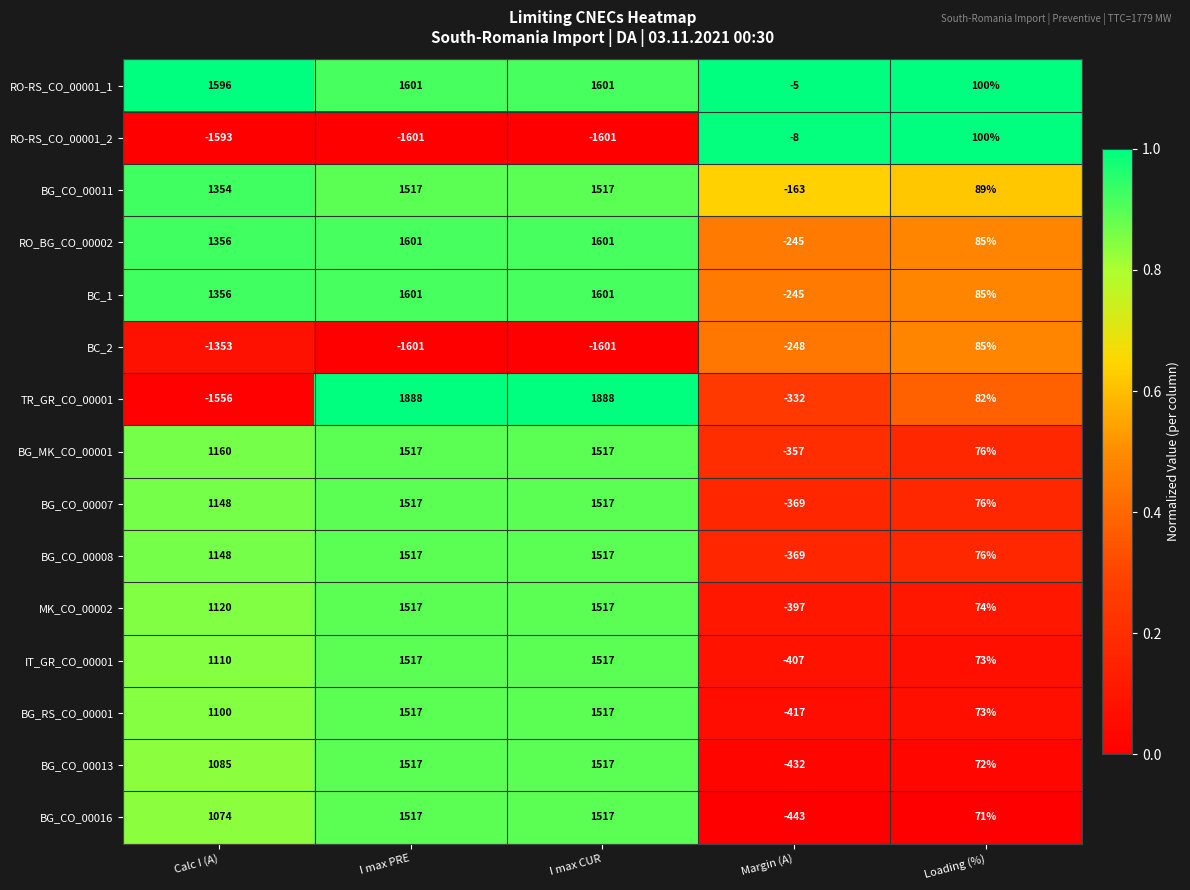

What is the difference between the highest and lowest values at I max PRE?

3489